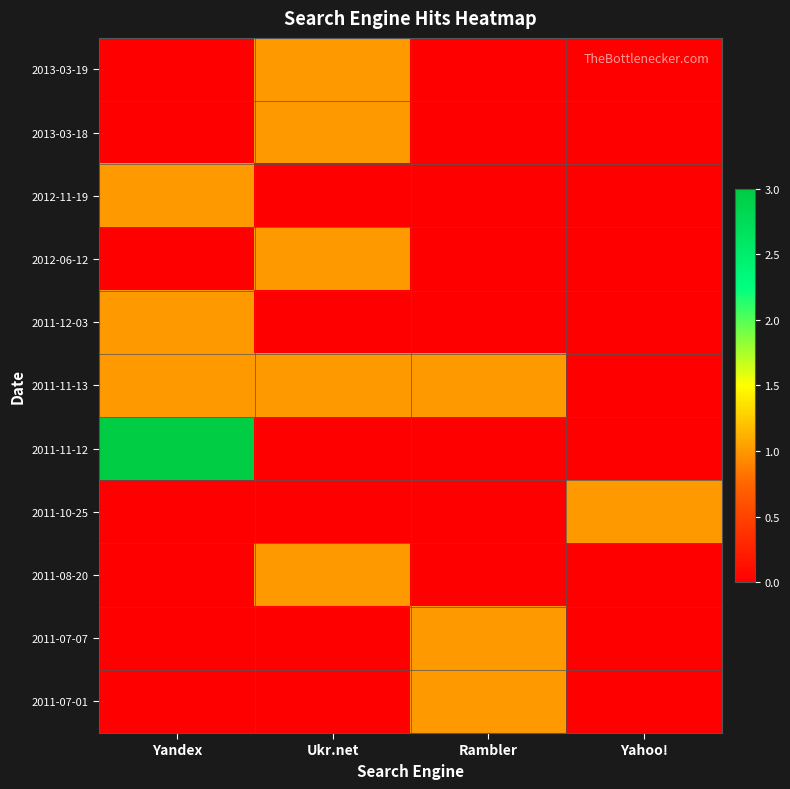

At how many categories does at least one series exceed 1?

1